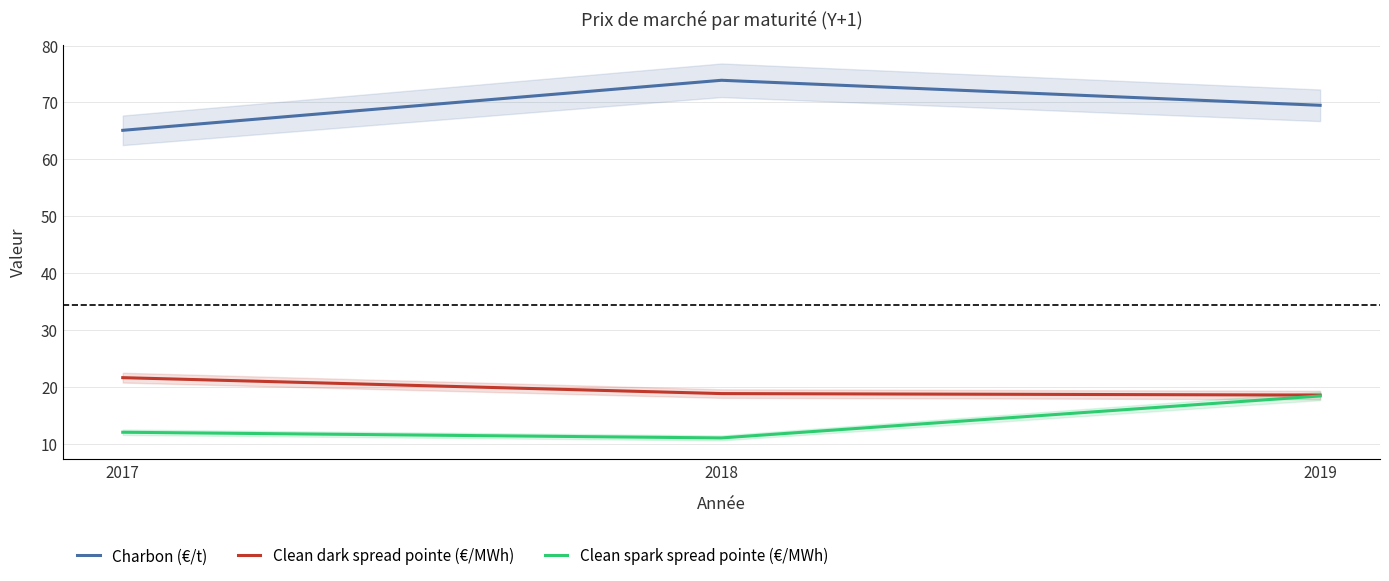

Reading left to right, transcribe all the data shown in this chart.

Charbon (€/t): 2017=65.1	2018=73.9	2019=69.5
Clean dark spread pointe (€/MWh): 2017=21.6	2018=18.8	2019=18.5
Clean spark spread pointe (€/MWh): 2017=12.0	2018=11.0	2019=18.4